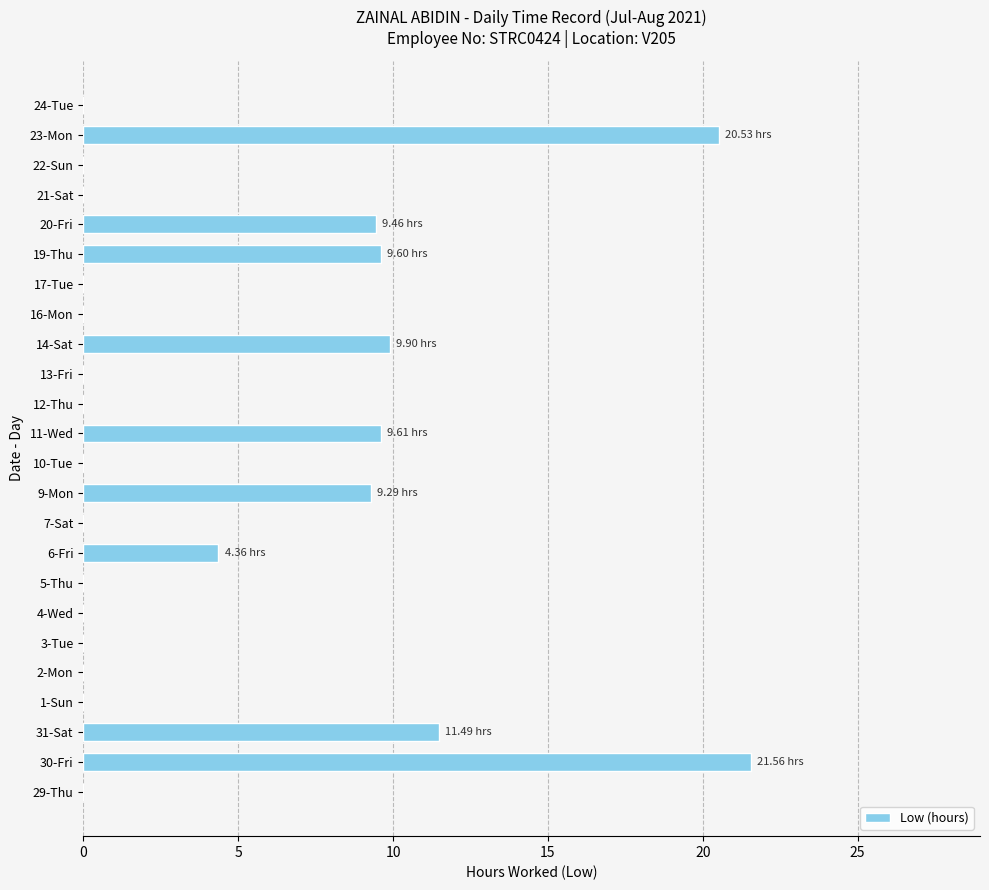

What is the ratio of the value at 31-Sat to the value at 20-Fri?

1.2